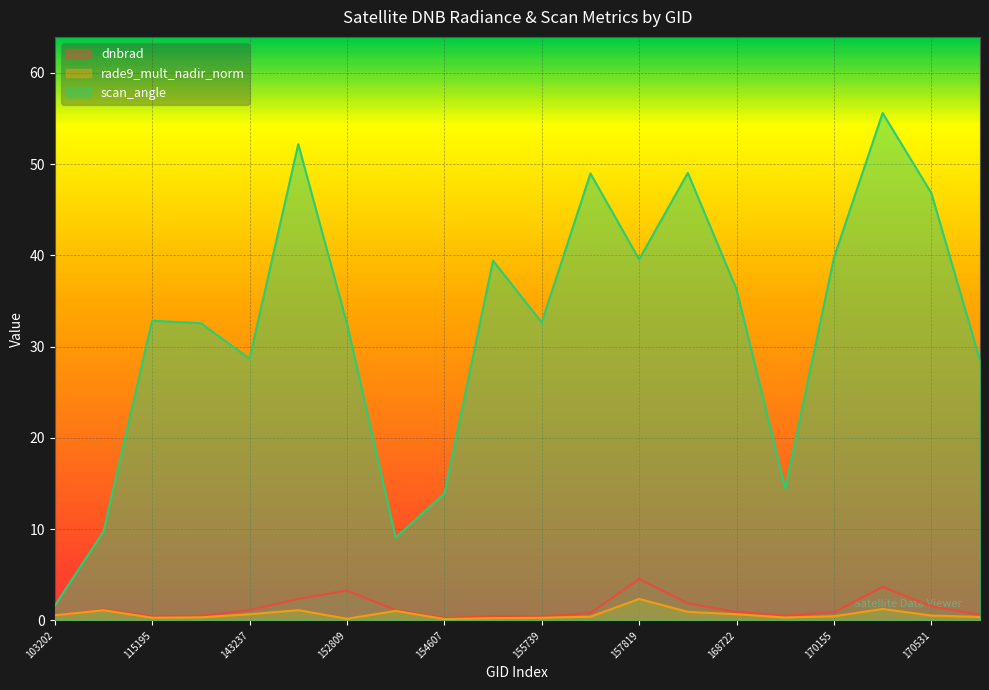

True or false: rade9_mult_nadir_norm has a value of 1.0 at 103202.

False